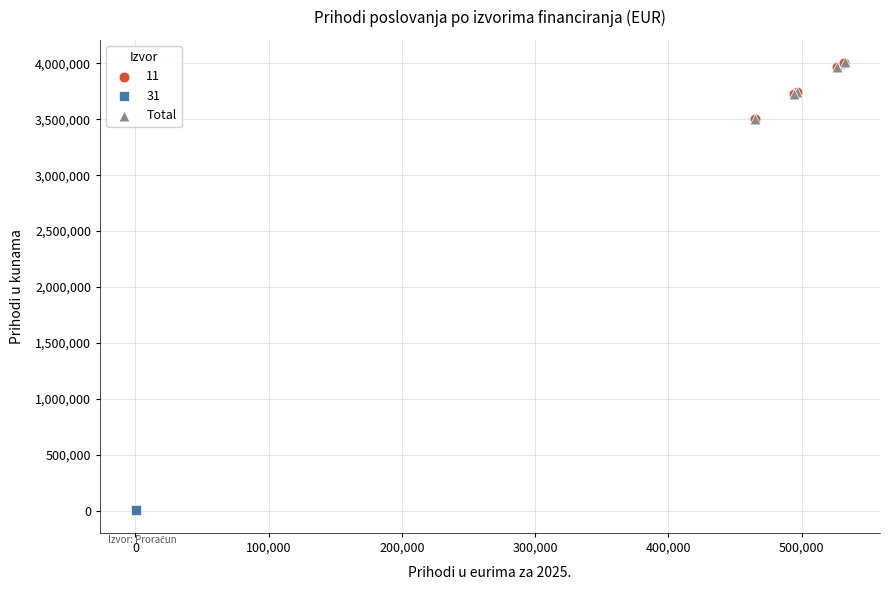

Which series has the widest spread of Y values?

Total